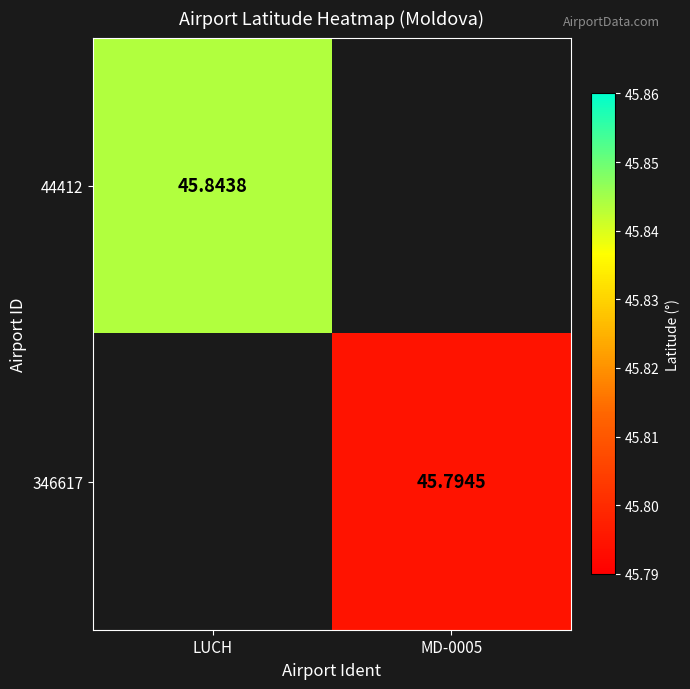

Is the value of 346617 at MD-0005 greater than the value of 44412 at LUCH?

No